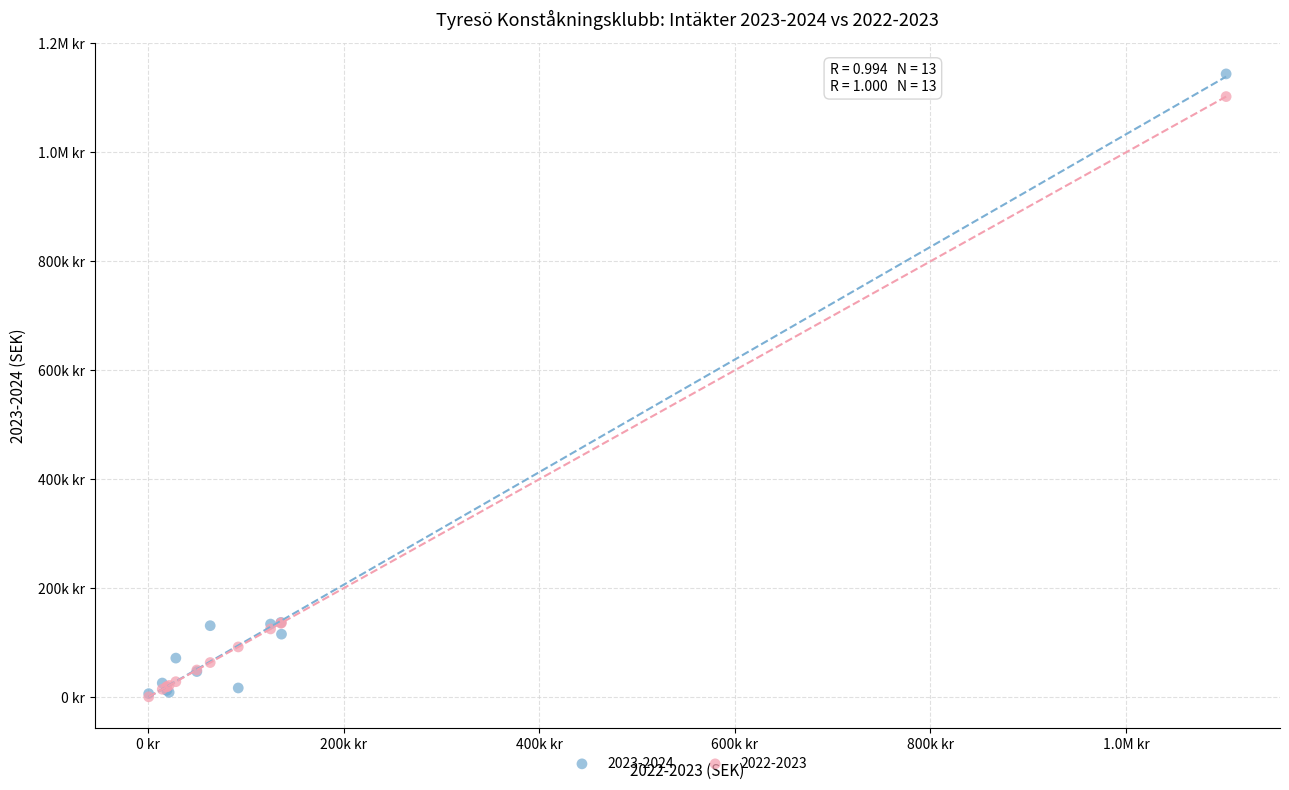

What are all the series names shown in the legend?

2023-2024, 2022-2023